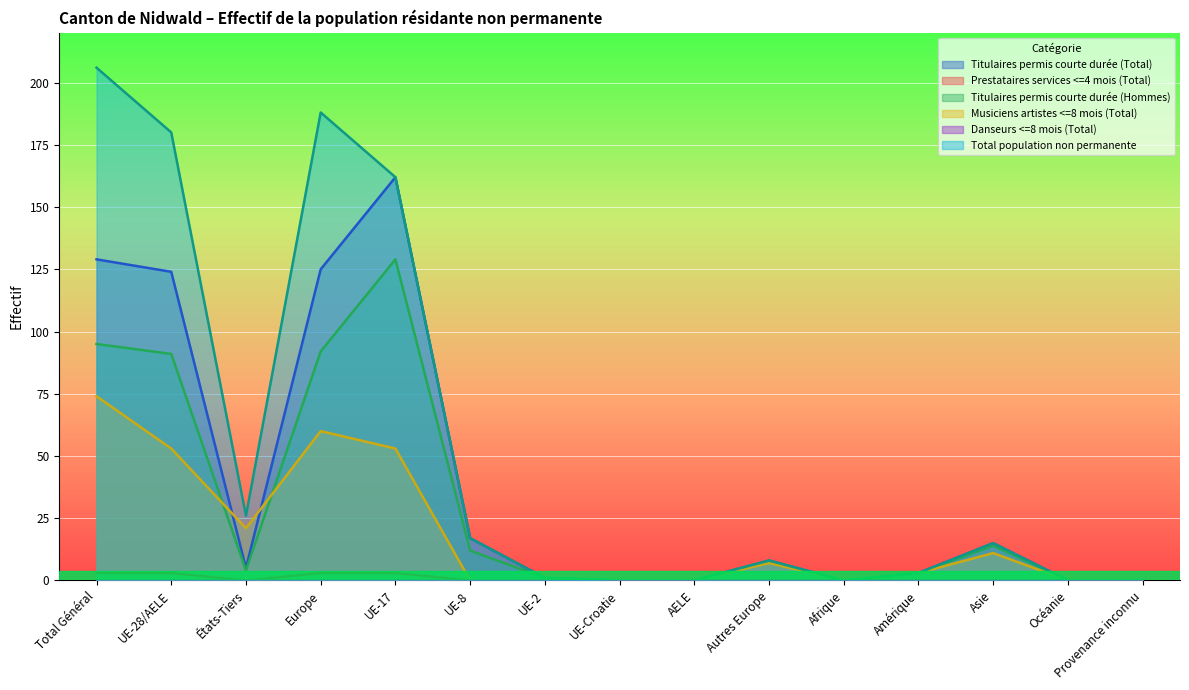

What is the spread (max minus min) of values at Asie?

15